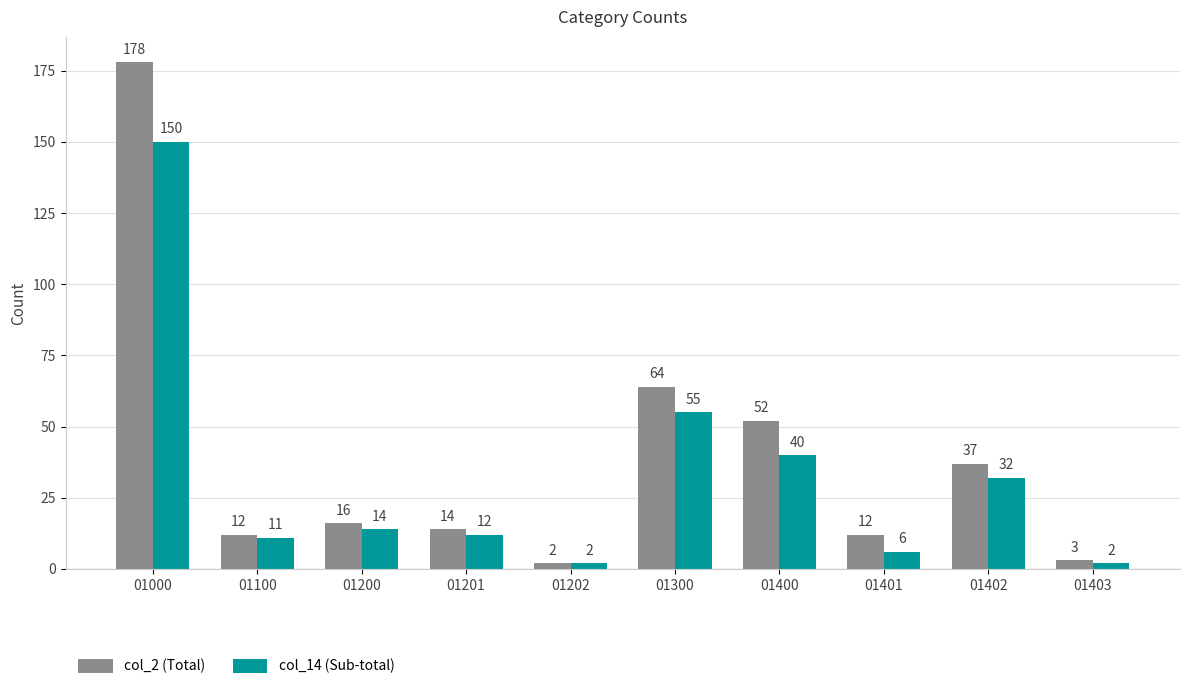

Is it true that col_14 (Sub-total) equals 32 at 01402?

True